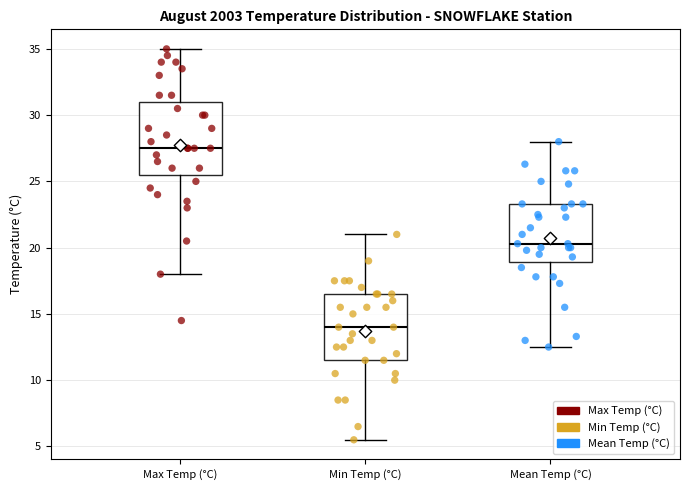

Reading left to right, transcribe this box plot: for each box, give where its median line is, the range the box spans, and where its two whiskers end, as read against the y-axis. The values are not printed on the chart, so give them approximately, as read against the axis.

Max Temp (°C): median 27.5, box 25.5 to 31.0, whiskers 18.0 to 35.0
Min Temp (°C): median 14.0, box 11.5 to 16.5, whiskers 5.5 to 21.0
Mean Temp (°C): median 20.5, box 19.0 to 23.5, whiskers 12.5 to 28.0